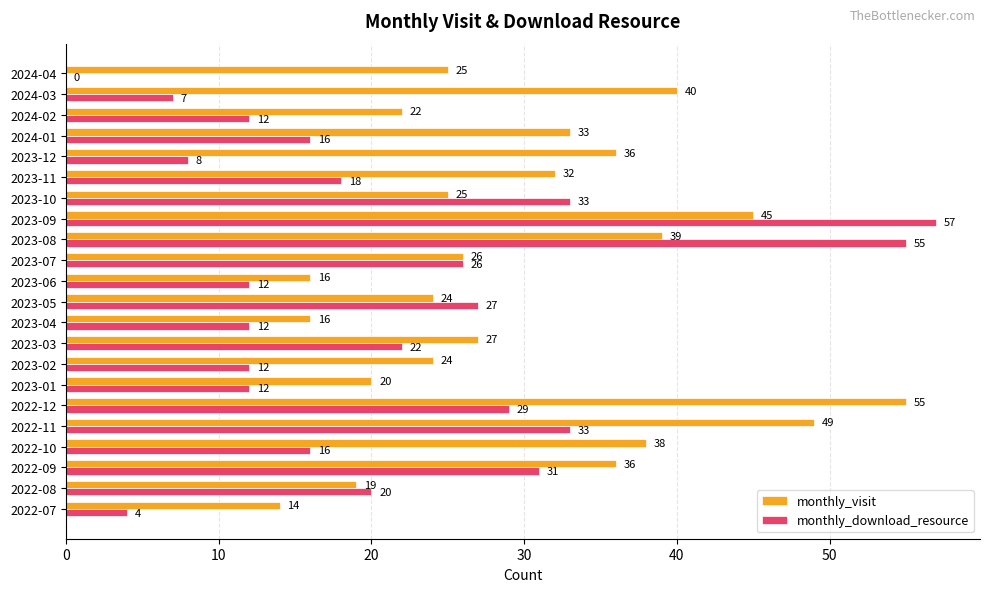

What is the sum of all monthly_visit values?

661